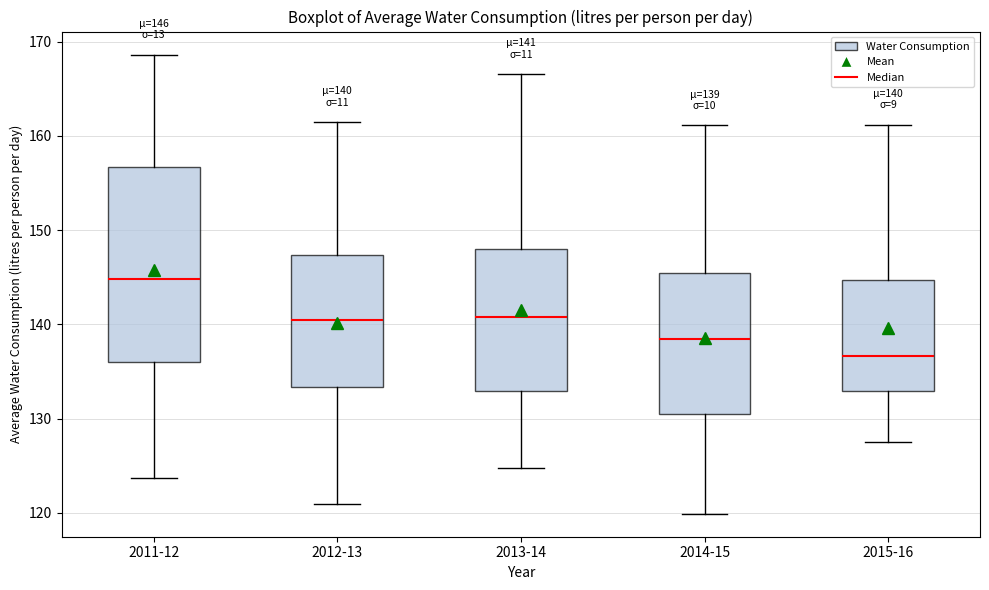

Which box is the tallest, from its lower edge to its upper edge?

2011-12